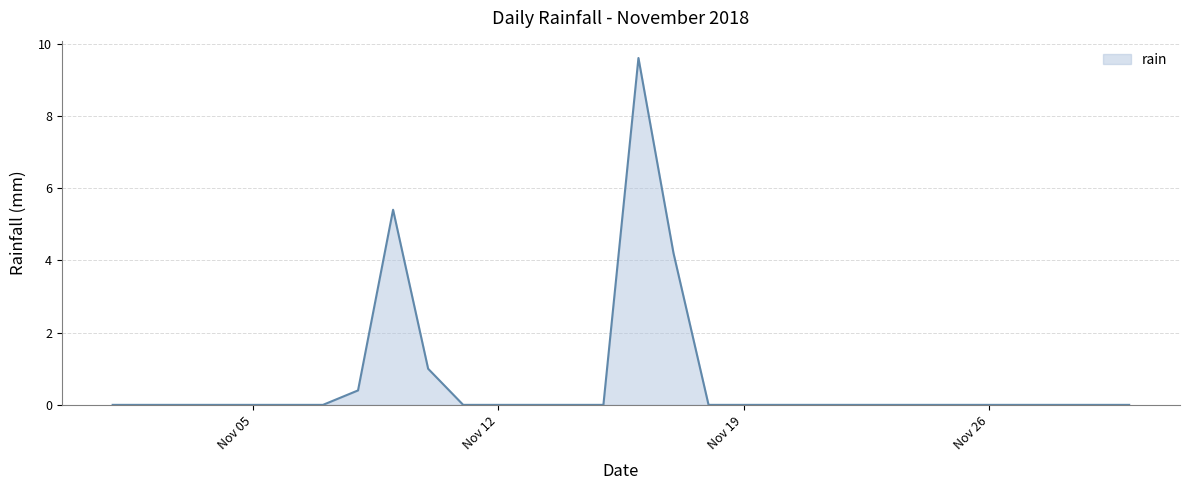

What is the difference between the maximum and minimum values?

9.6